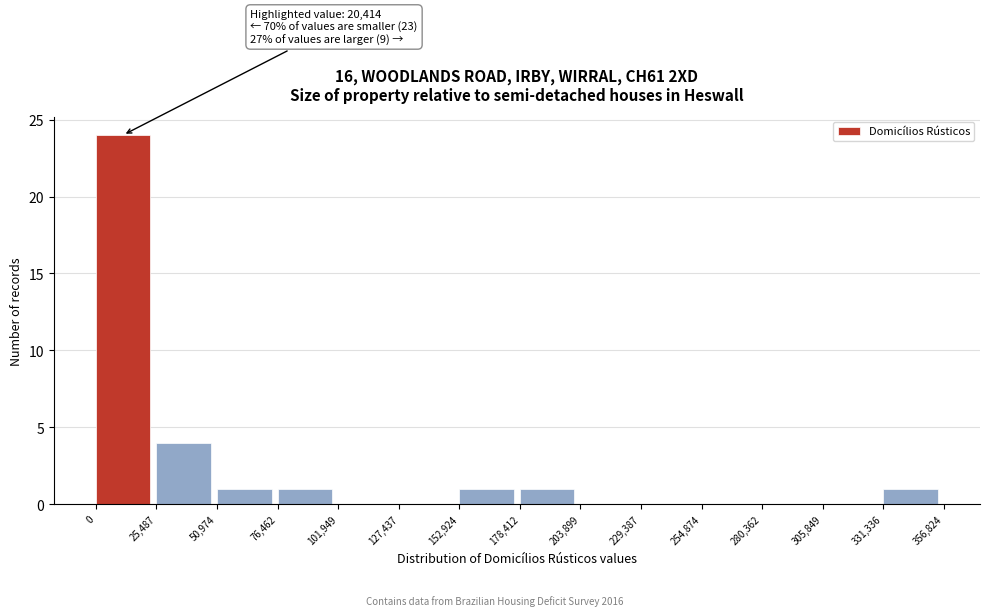

Over which range of the x-axis is the bar tallest?

0 to 25,487